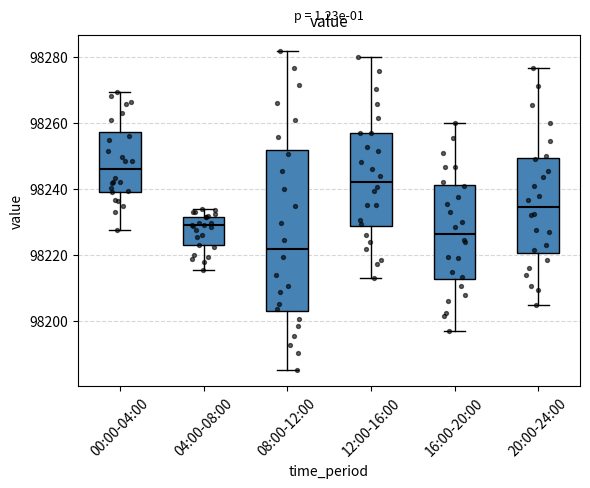

Where does the upper whisker of the box for 16:00-20:00 end on the y-axis? The values are not printed on the chart, so give them approximately, as read against the axis.

98260